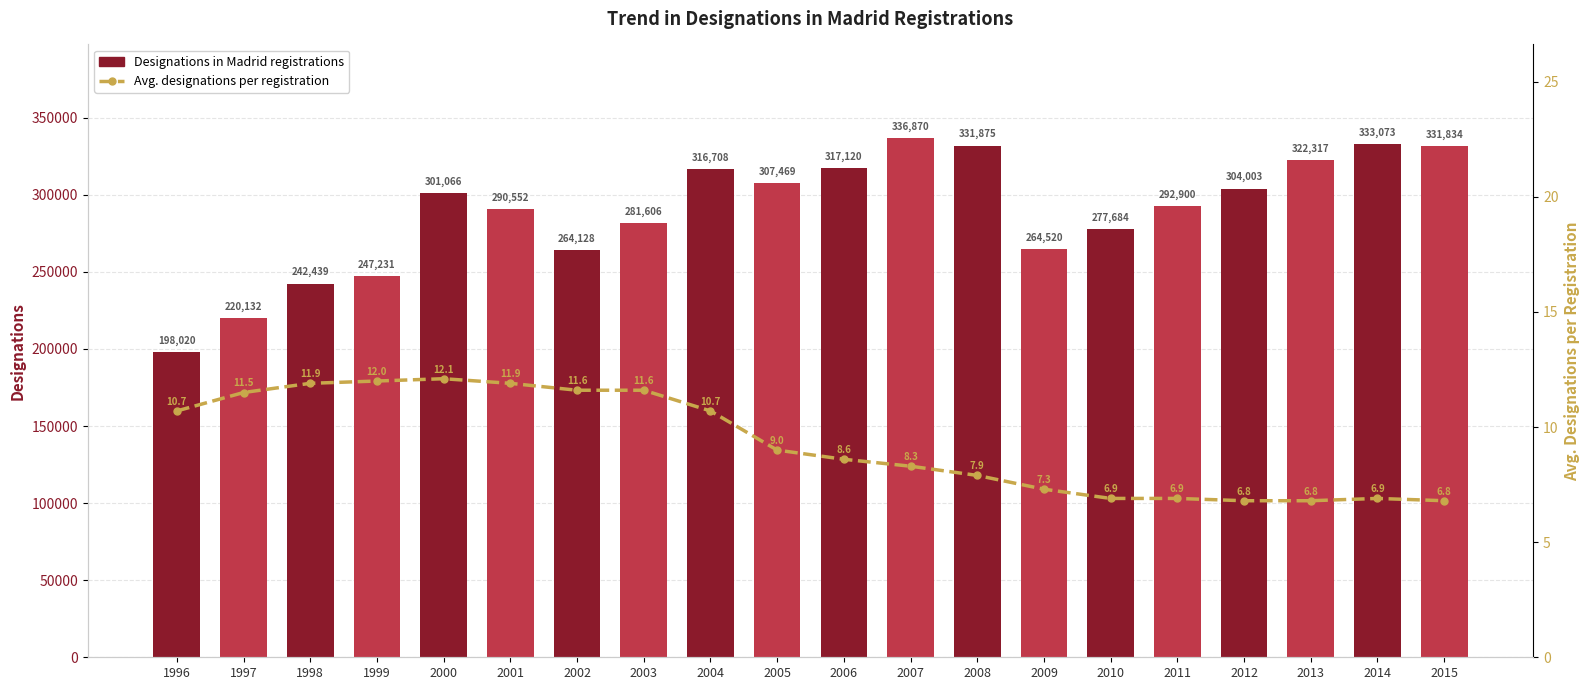

The Avg. designations per registration series shows 11.1 at 2013. True or false?

False